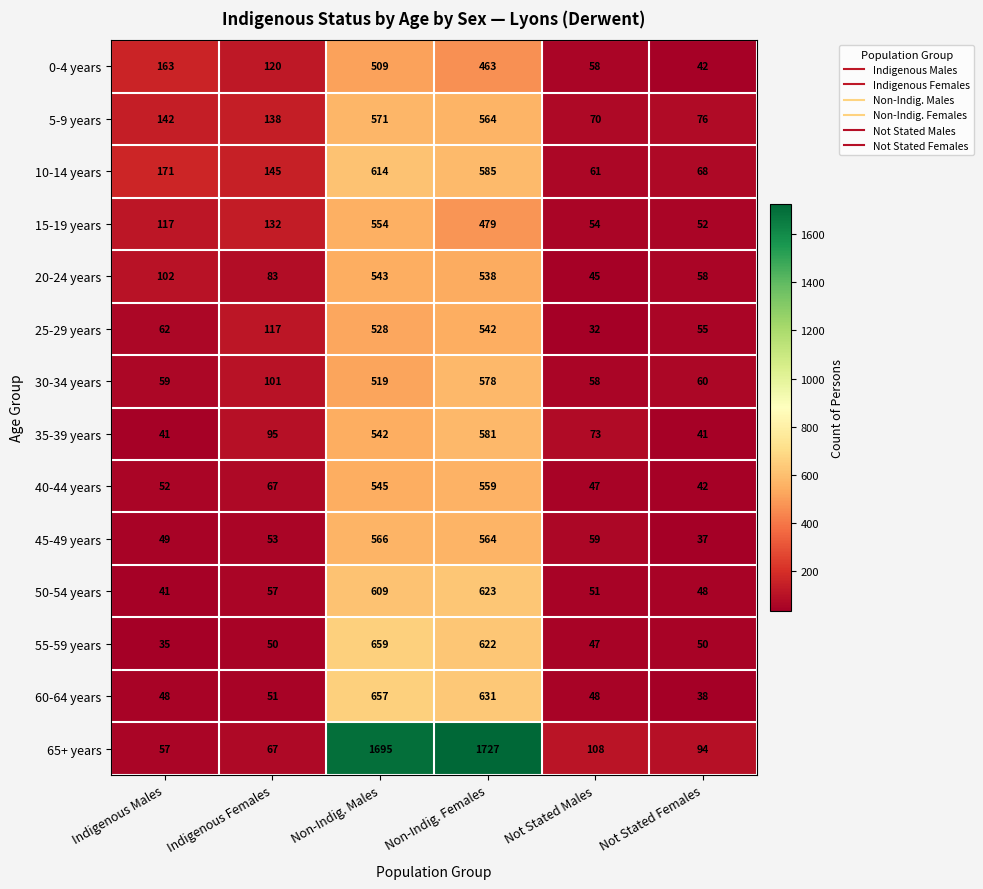

Rank the categories by 45-49 years value from highest to lowest.

Non-Indig. Males, Non-Indig. Females, Not Stated Males, Indigenous Females, Indigenous Males, Not Stated Females